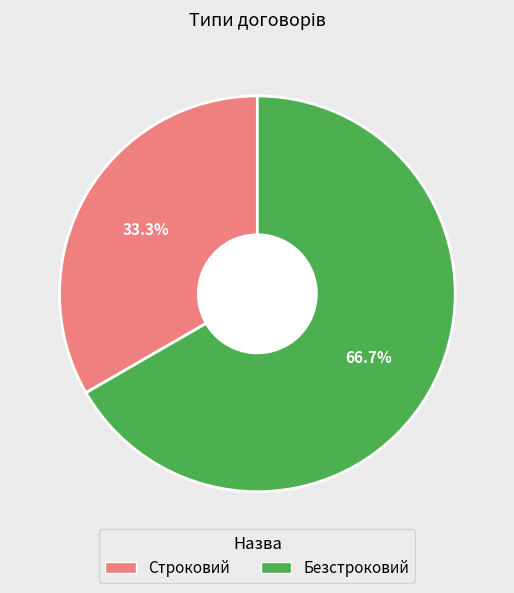

Which category has the smallest portion of the pie?

Строковий